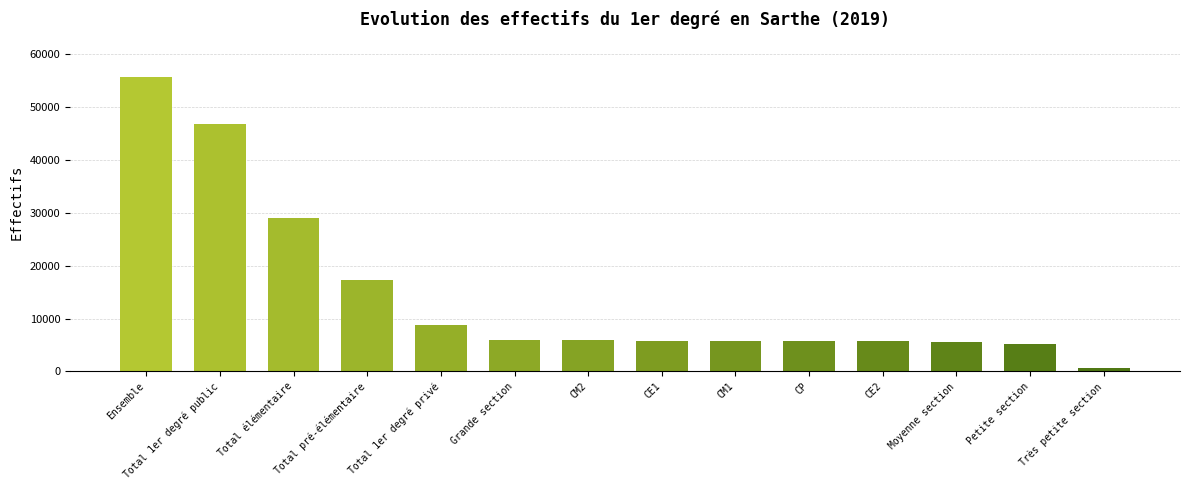

What is the change in value from Total 1er degré public to CE1?

-40995